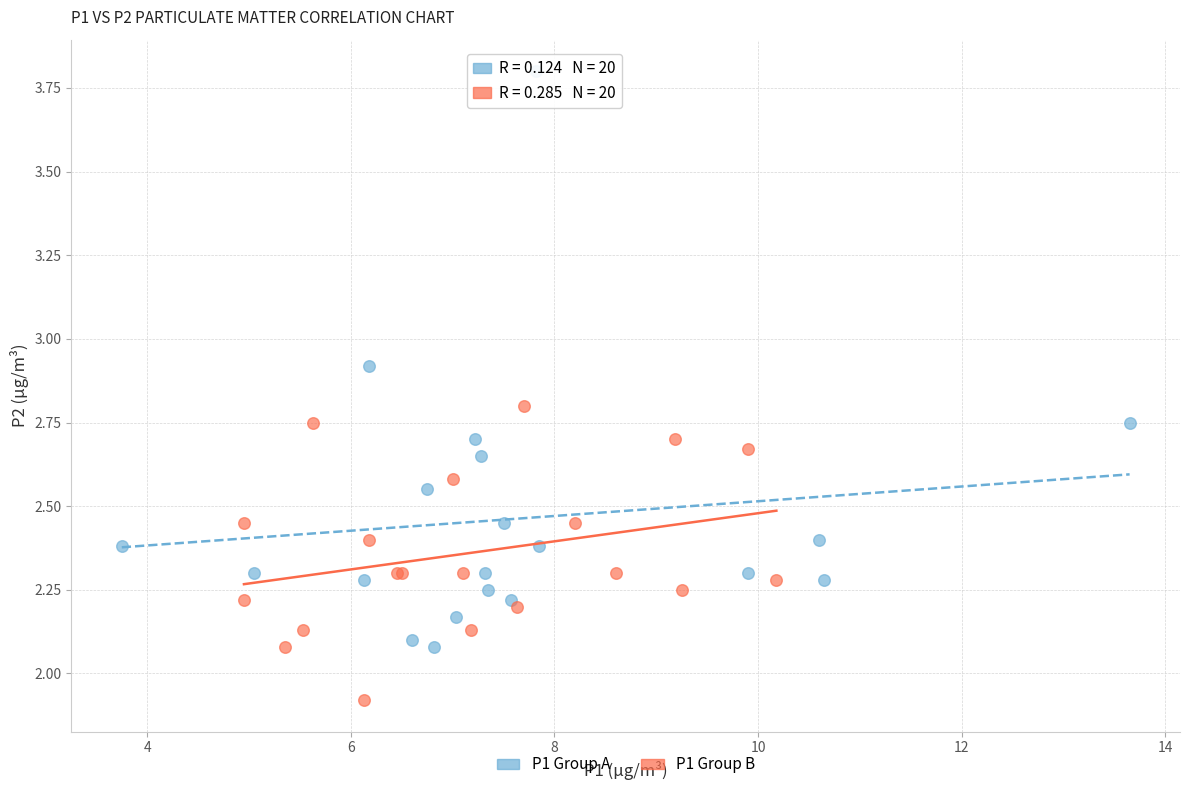

Which series has the widest spread of Y values?

P1 Group A